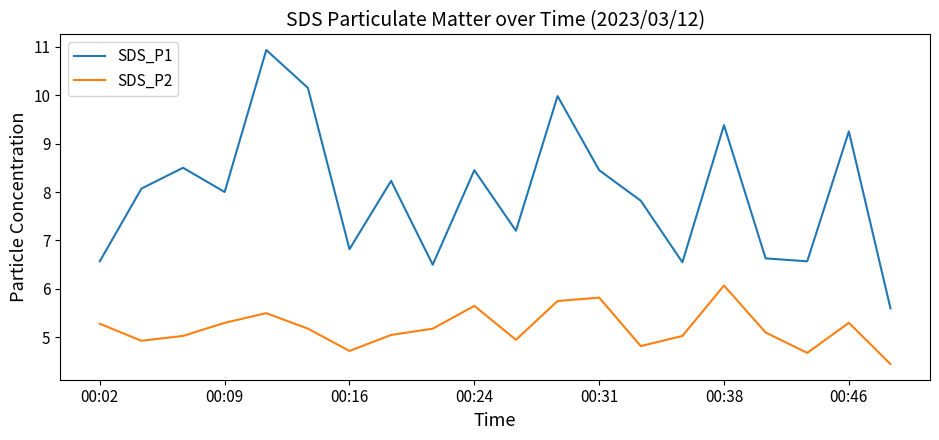

True or false: SDS_P2 has more than 1 interior local peaks.

True